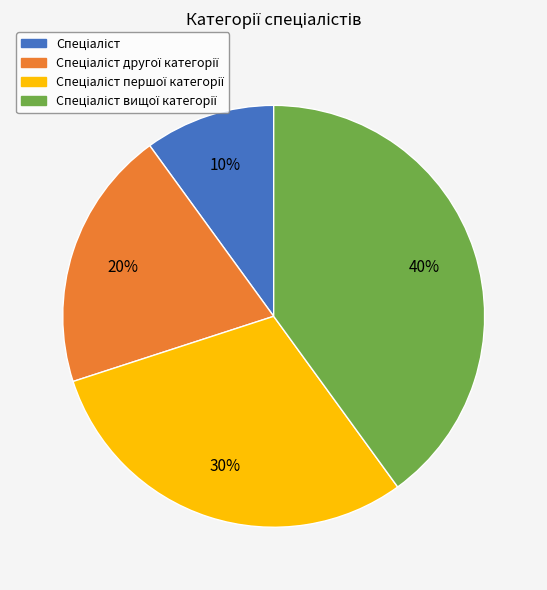

To the nearest percent, what is the average slice percentage?

25%